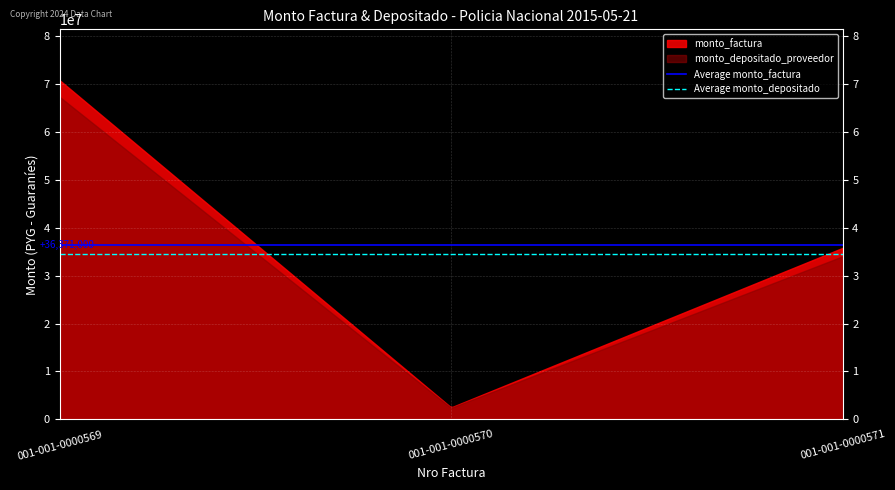

Which has a higher value, 001-001-0000569 or 001-001-0000570?

001-001-0000569